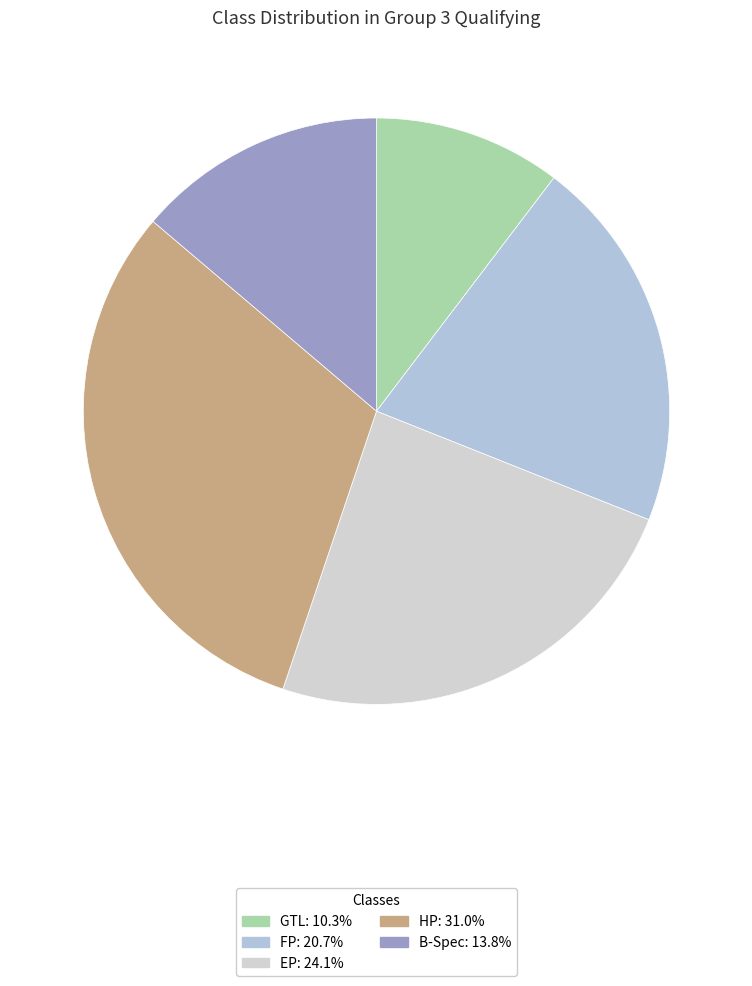

True or false: B-Spec accounts for 4% of the total.

False